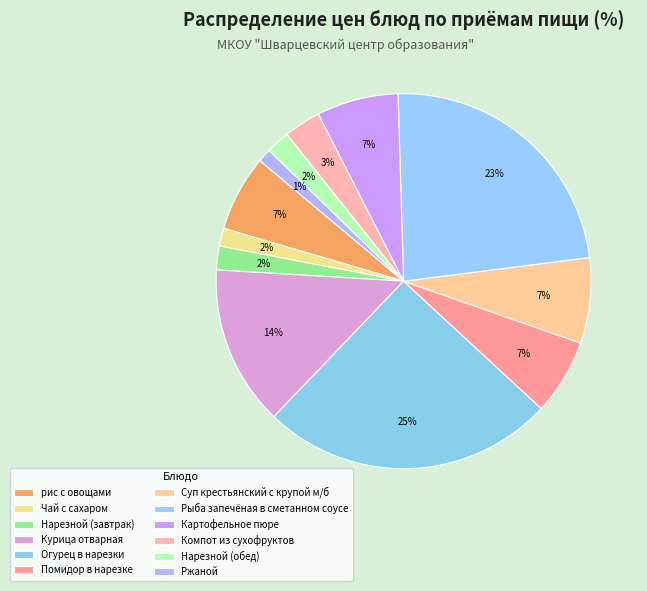

Rank the categories by value from highest to lowest.

Огурец в нарезки, Рыба запечёная в сметанном соусе, Курица отварная, Суп крестьянский с крупой м/б, Картофельное пюре, рис с овощами, Помидор в нарезке, Компот из сухофруктов, Нарезной (завтрак), Нарезной (обед), Чай с сахаром, Ржаной